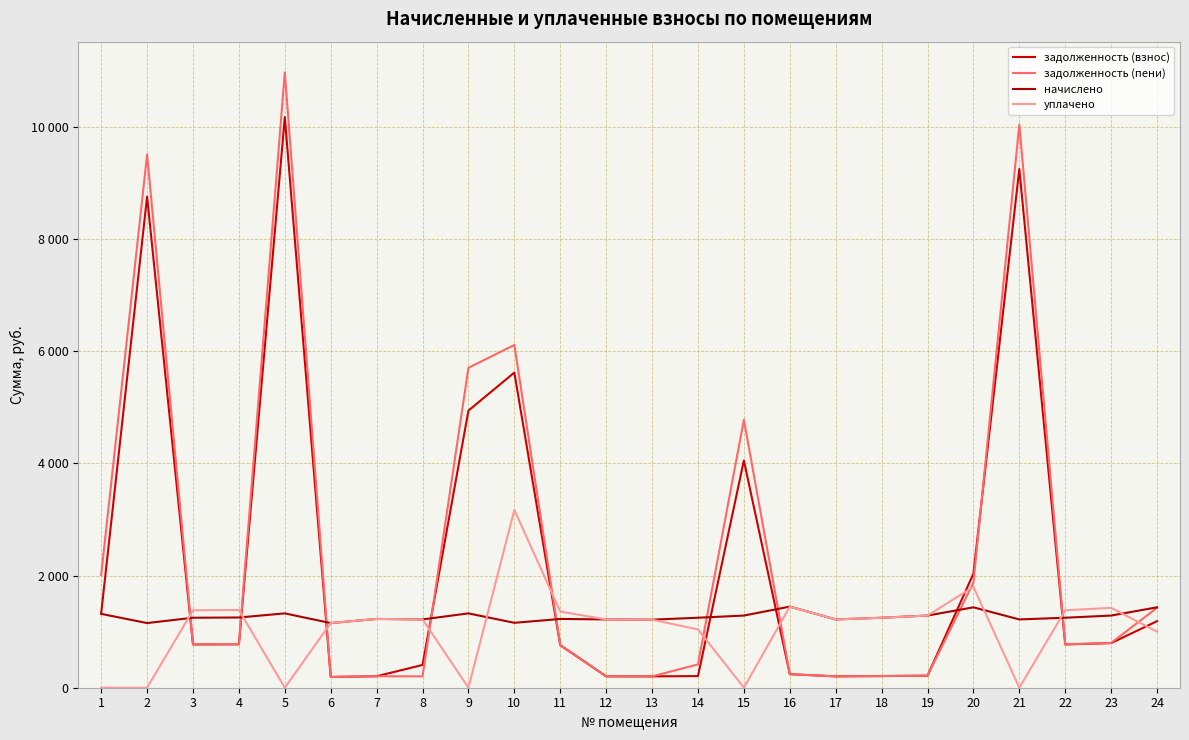

True or false: задолженность (пени) has a value of 2013.4 at 1.

True